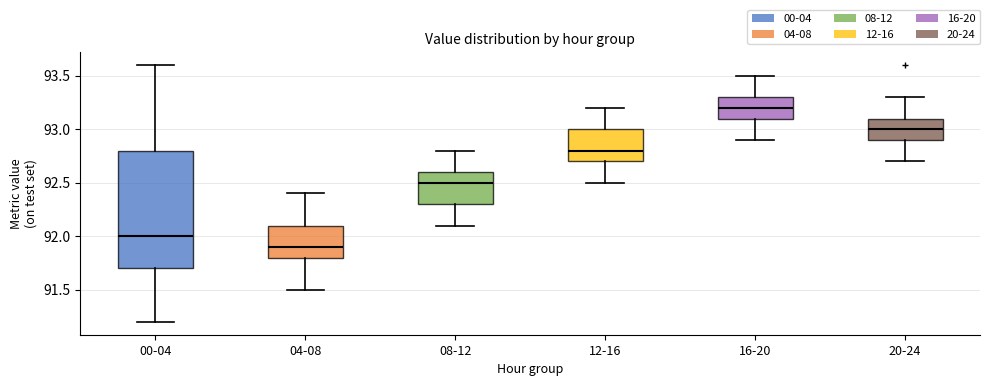

Reading left to right, read every box against the y-axis: the position of its median line, the range the box covers, and the ends of its whiskers. The values are not printed on the chart, so give them approximately, as read against the axis.

00-04: median 92.0, box 91.7 to 92.8, whiskers 91.2 to 93.6
04-08: median 91.9, box 91.8 to 92.1, whiskers 91.5 to 92.4
08-12: median 92.5, box 92.3 to 92.6, whiskers 92.1 to 92.8
12-16: median 92.8, box 92.7 to 93.0, whiskers 92.5 to 93.2
16-20: median 93.2, box 93.1 to 93.3, whiskers 92.9 to 93.5
20-24: median 93.0, box 92.9 to 93.1, whiskers 92.7 to 93.3